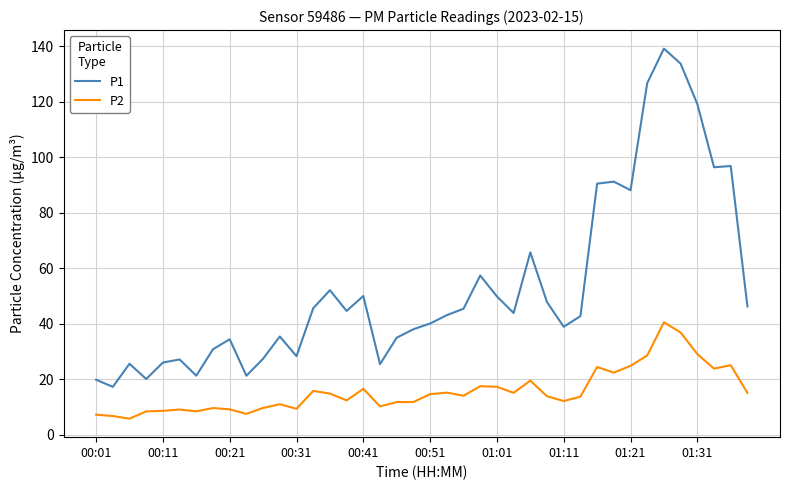

Rank the series by their maximum value, from highest to lowest.

P1, P2